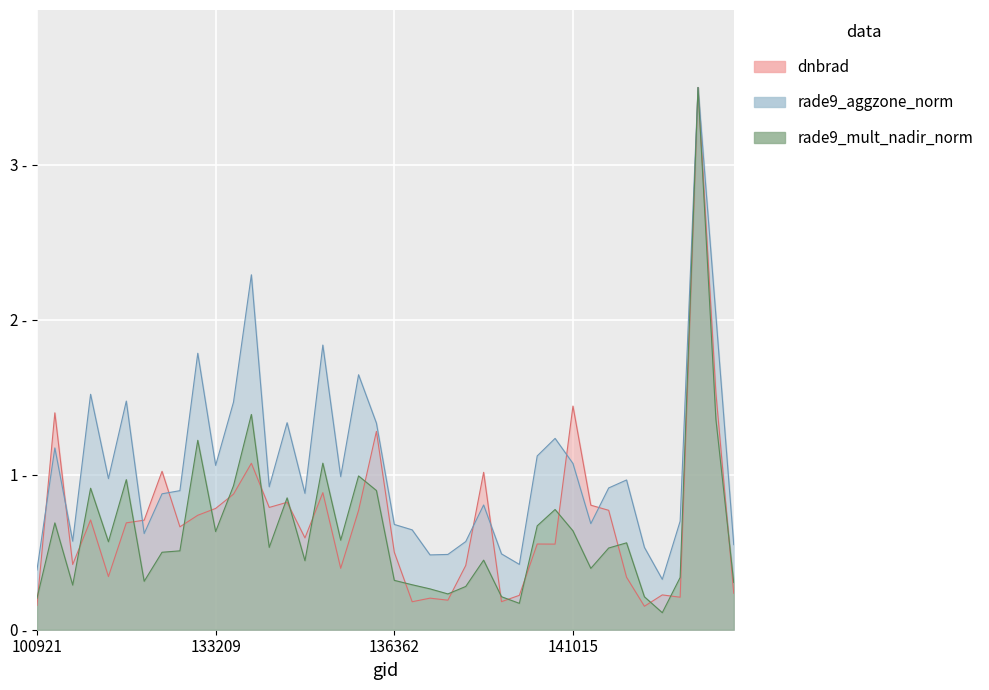

Which category has the lowest value across all series?

144733